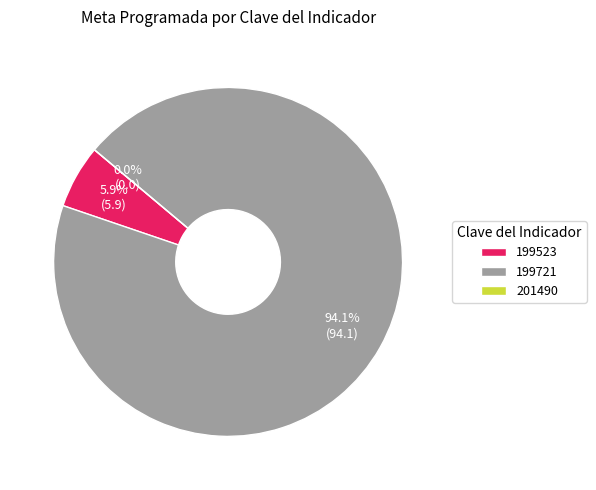

What is the smallest slice in the pie chart?

201490